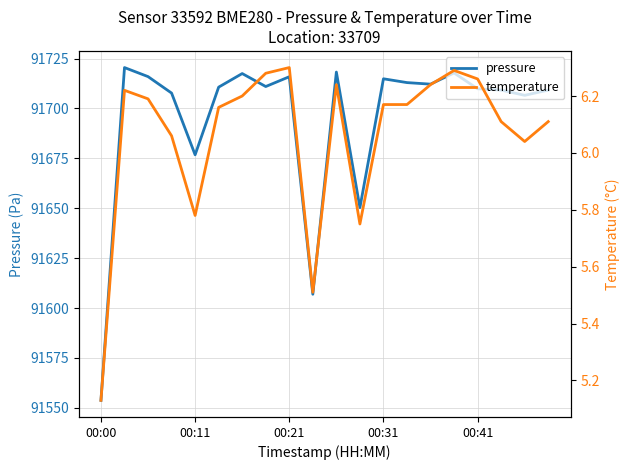

True or false: pressure has a value of 123055.2 at 00:31.

False